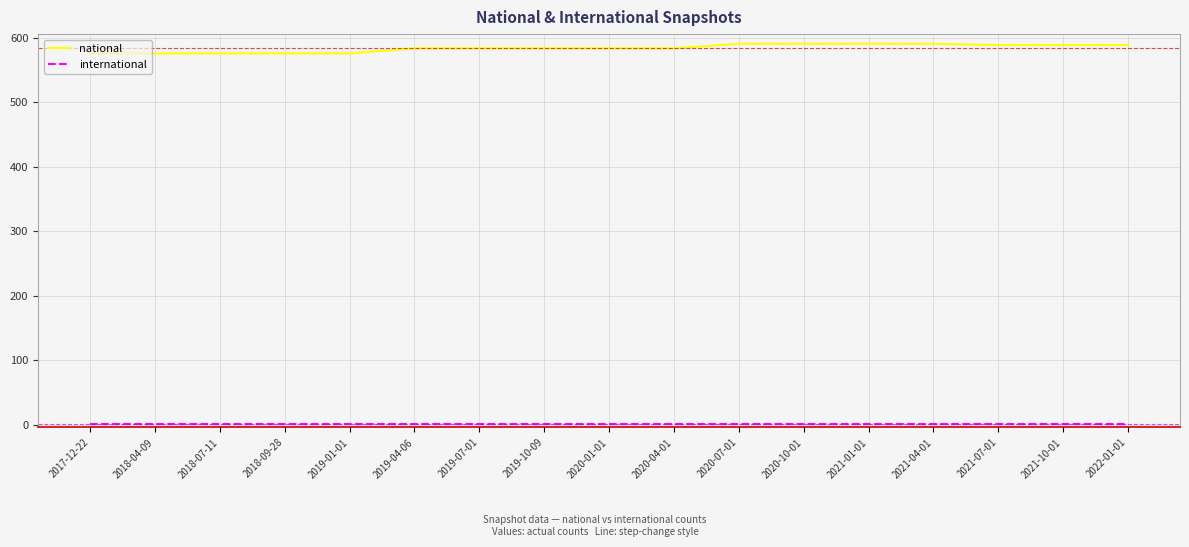

What is the difference between the maximum and minimum values in the national series?

15